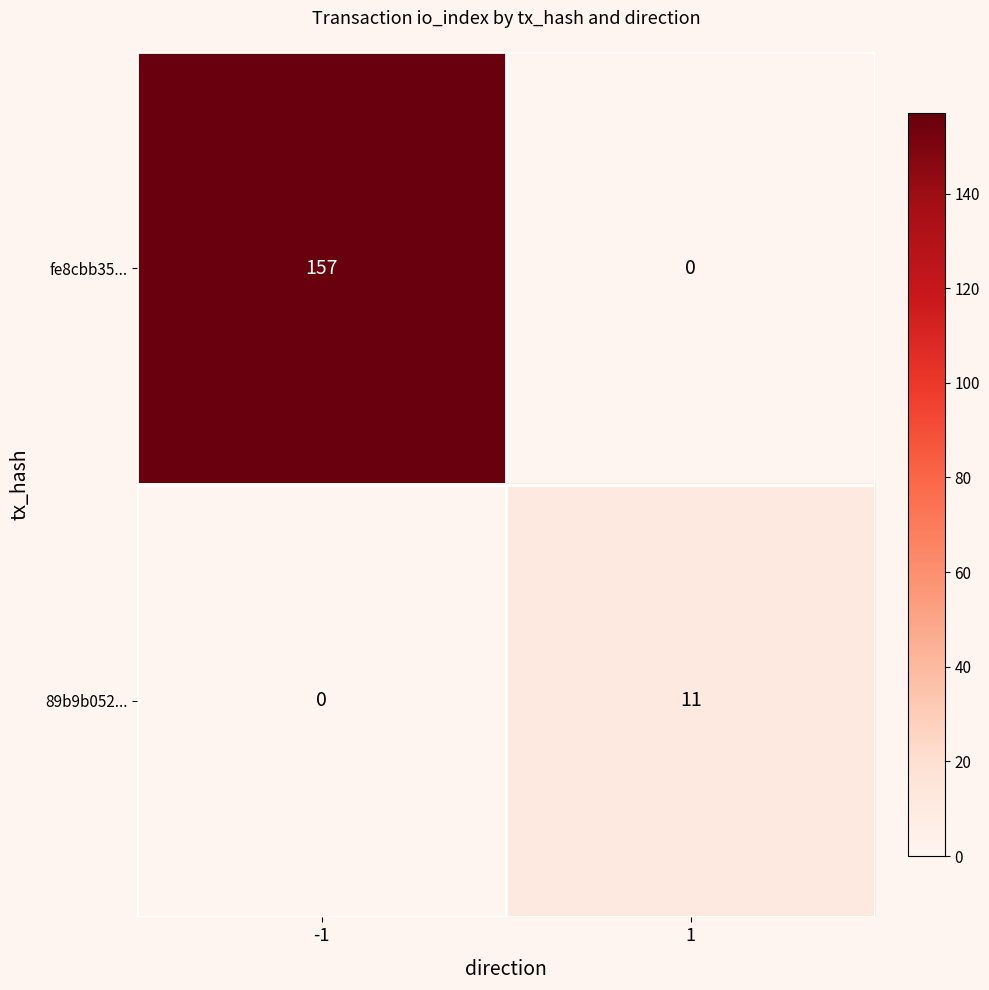

Reading right to left, transcribe all the data shown in this chart.

fe8cbb35...: 0	157
89b9b052...: 11	0